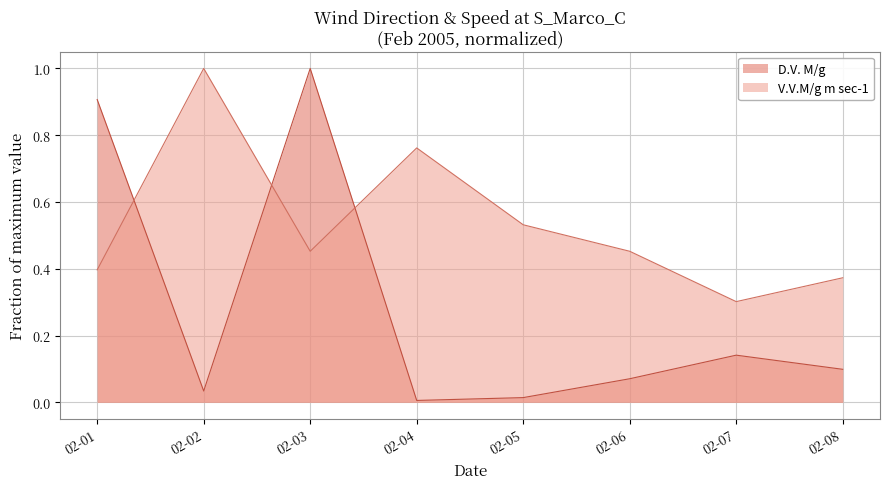

What is the sum of all D.V. M/g values?

2.3